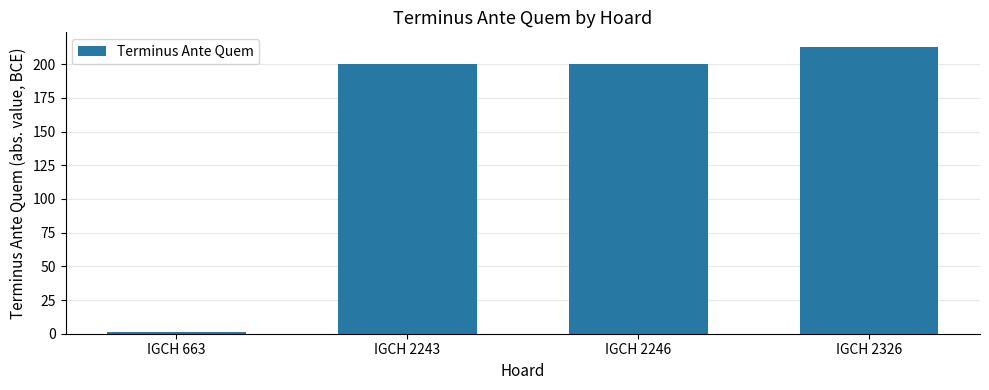

What is the difference between the maximum and minimum values?

212